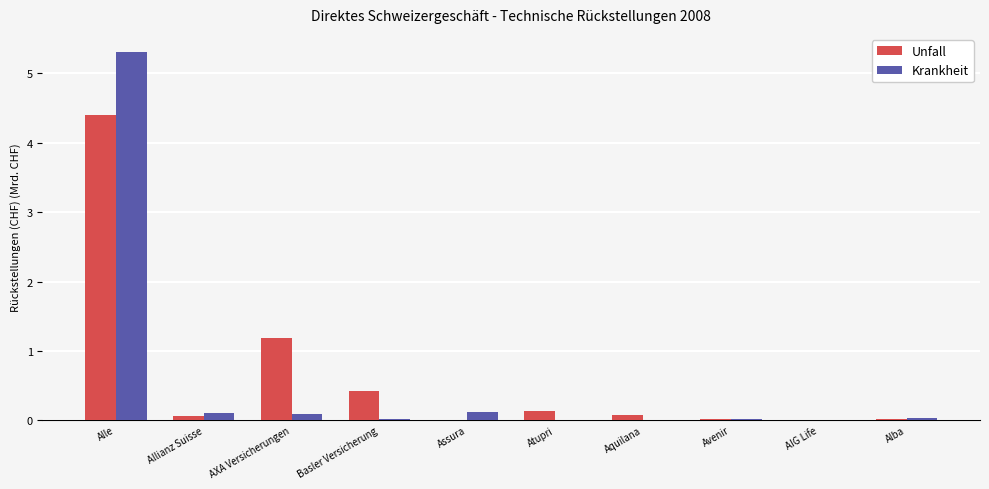

What is the sum of the Krankheit values at AIG Life and Alle?

5.3